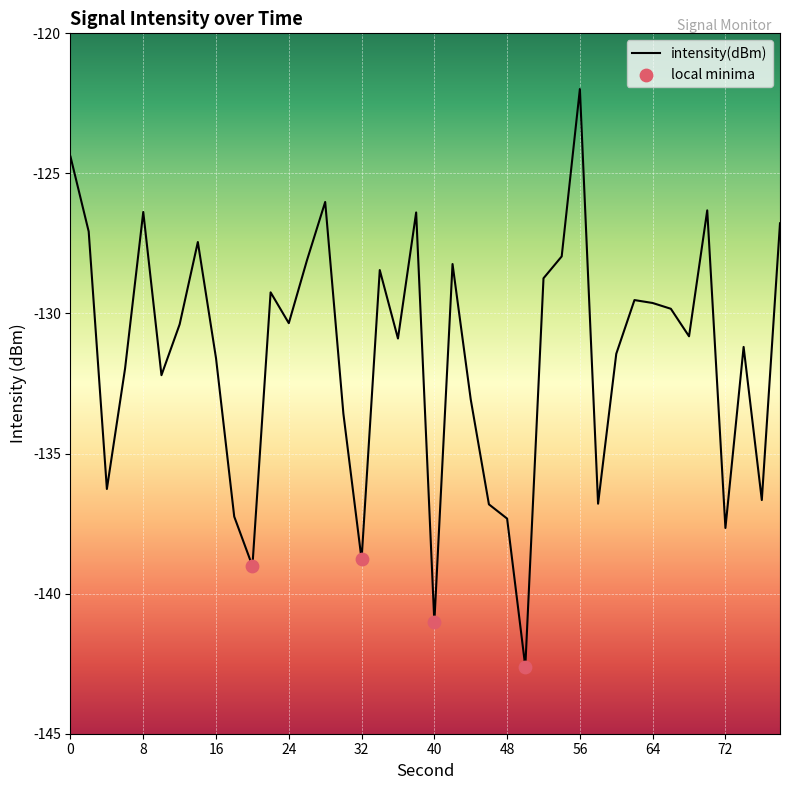

What is the difference between the maximum and minimum values?

20.6